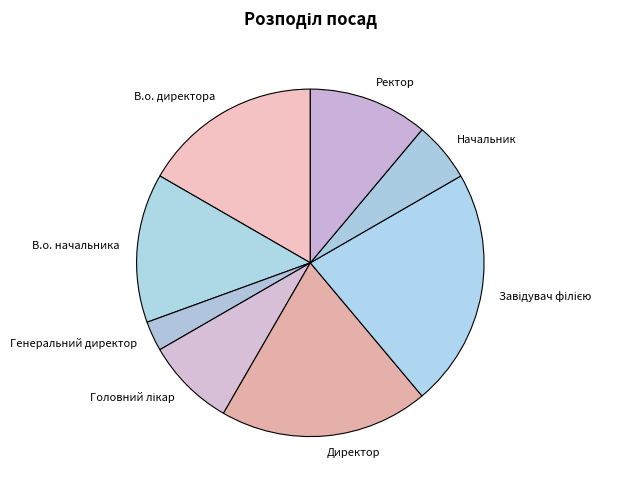

Approximately how many times larger is the value at В.о. директора compared to Начальник?

3.0